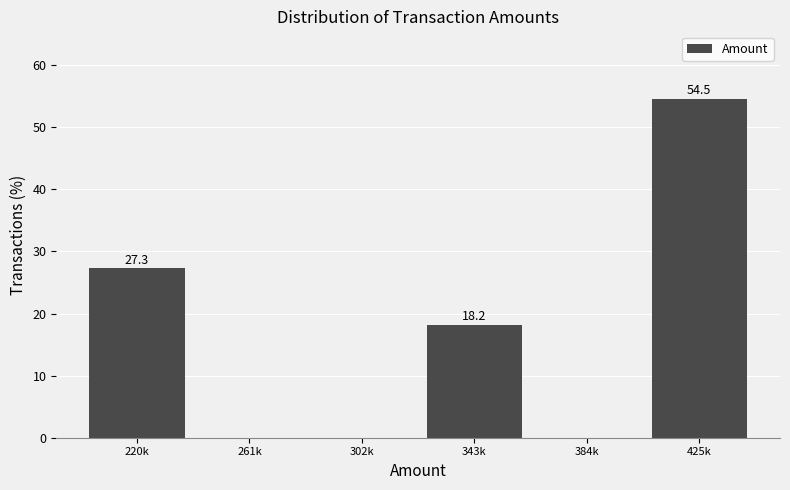

Reading left to right, transcribe all the data shown in this chart.

220k=27.3	261k=0.0	302k=0.0	343k=18.2	384k=0.0	425k=54.5